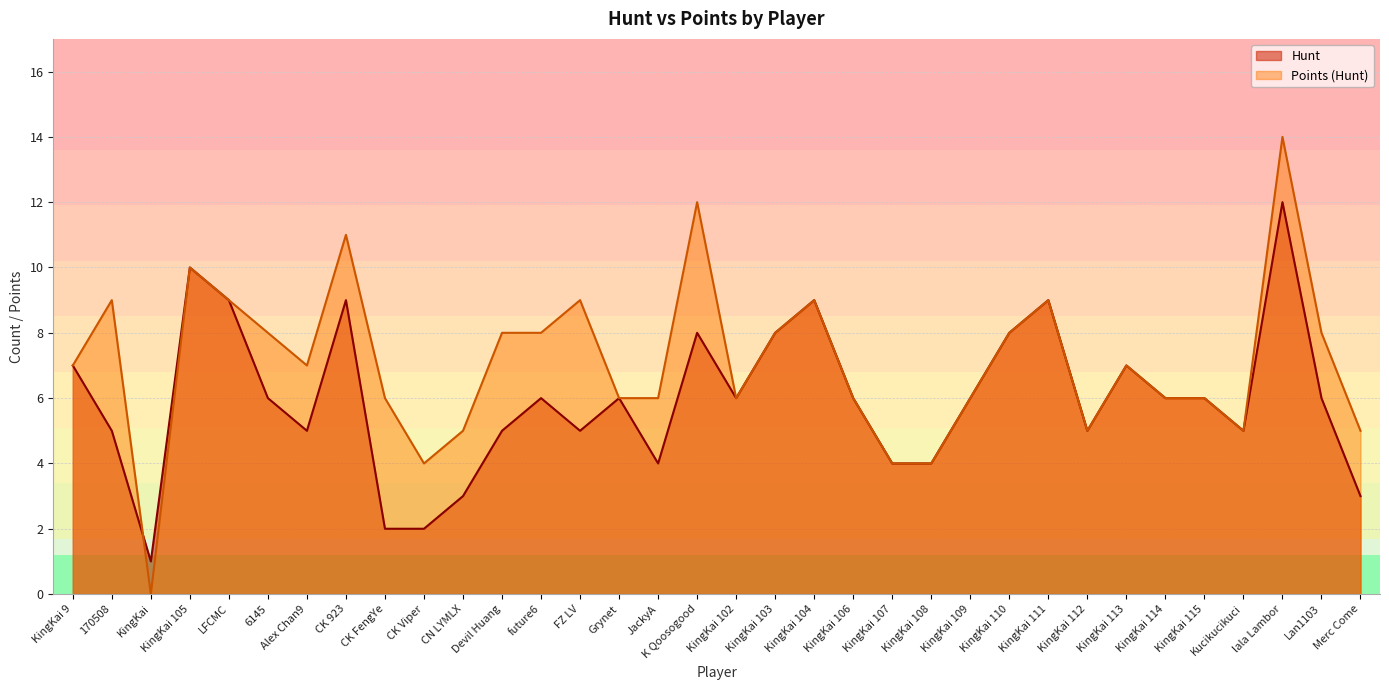

Reading left to right, what are all the values shown in this chart?

Hunt: 7	5	1	10	9	6	5	9	2	2	3	5	6	5	6	4	8	6	8	9	6	4	4	6	8	9	5	7	6	6	5	12	6	3
Points (Hunt): 7	9	0	10	9	8	7	11	6	4	5	8	8	9	6	6	12	6	8	9	6	4	4	6	8	9	5	7	6	6	5	14	8	5